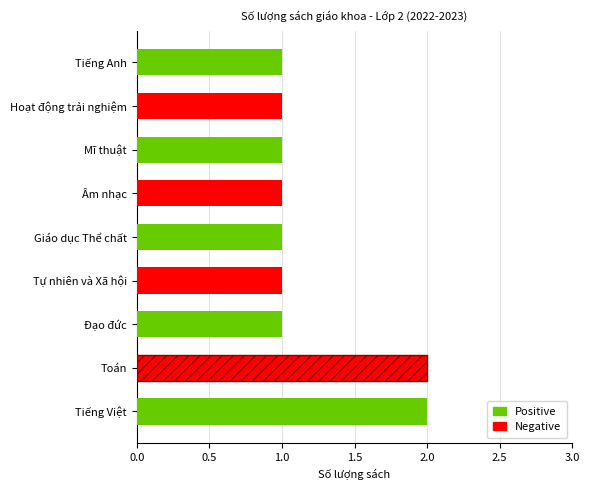

The Negative series shows 0 at Mĩ thuật. True or false?

True